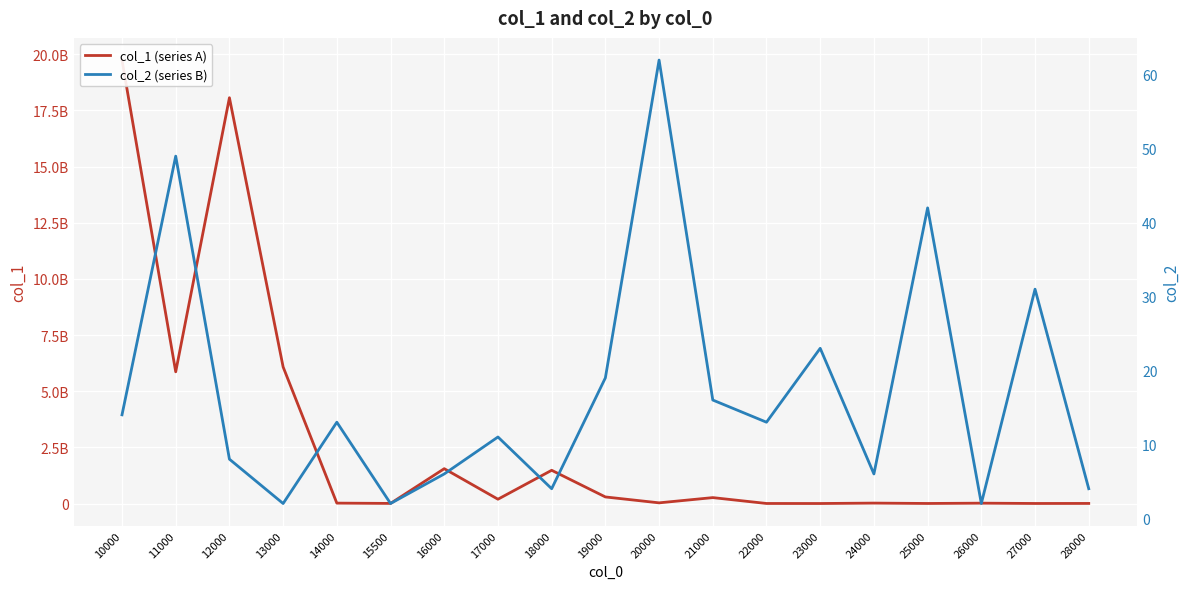

Reading left to right, extract all data points from this chart.

col_1 (series A): 19745534198	5864555677	18068313822	6080834779	17373020	4282535	1550886728	191364529	1479198839	292388256	29583977	262804279	1586187	145205	18454833	1862305	15555734	1557291	3451510
col_2 (series B): 14	49	8	2	13	2	6	11	4	19	62	16	13	23	6	42	2	31	4